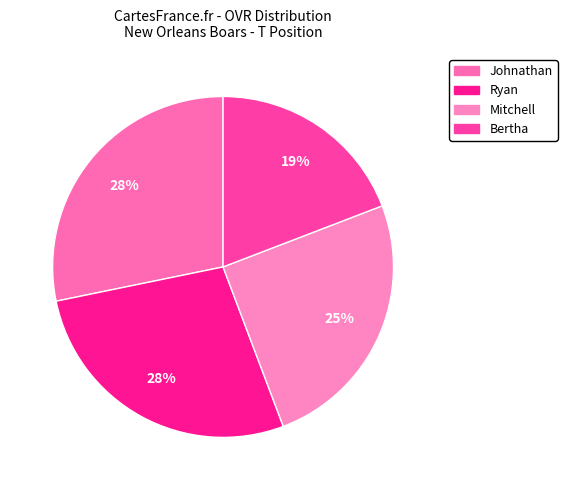

Is it true that Mitchell is 32% of the pie?

False